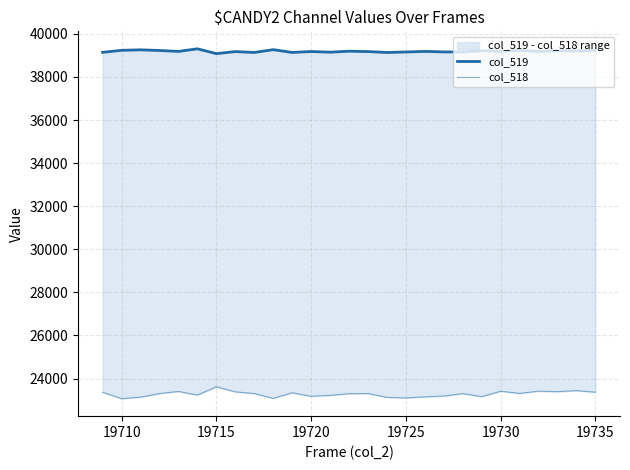

Reading left to right, extract all data points from this chart.

col_519: 39141	39235	39257	39227	39184	39304	39081	39176	39135	39265	39136	39179	39148	39194	39176	39134	39158	39184	39161	39157	39214	39196	39230	39181	39214	39211	39236
col_518: 23364	23067	23137	23304	23403	23235	23618	23382	23305	23080	23340	23178	23221	23297	23305	23128	23100	23150	23188	23302	23162	23412	23312	23414	23392	23440	23368